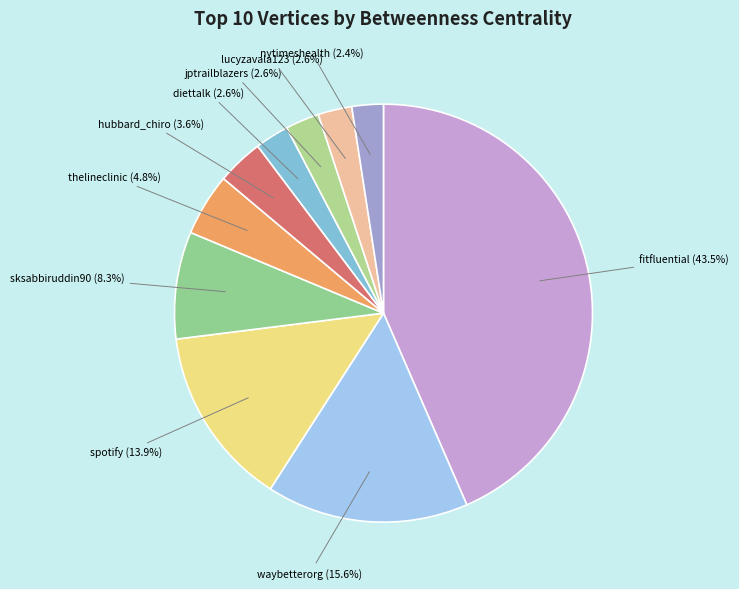

Count the number of slices in the pie.

10